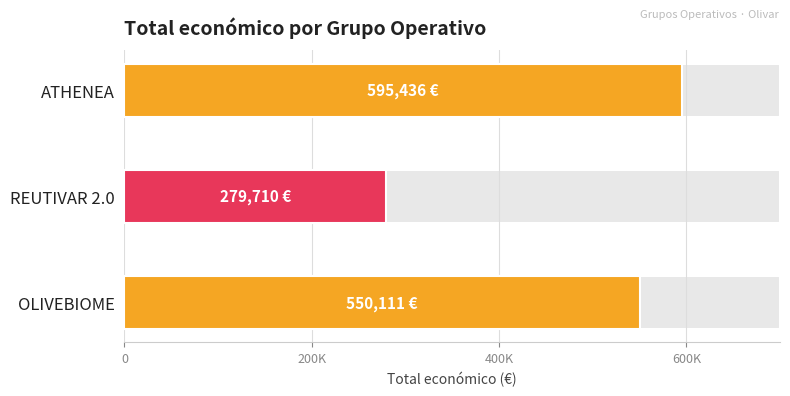

Count the number of categories in the chart.

3